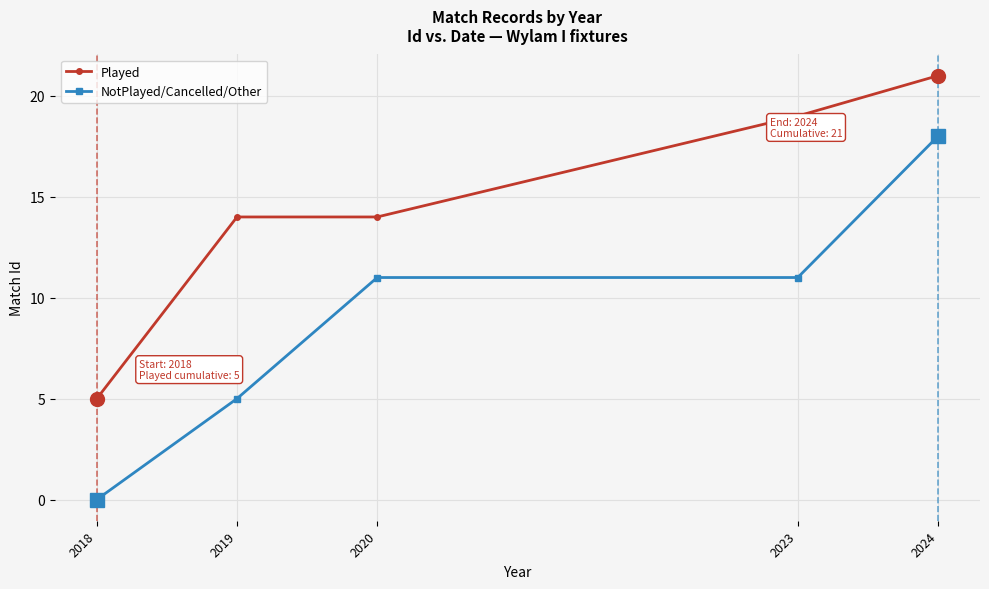

What are all the series names shown in the legend?

Played, NotPlayed/Cancelled/Other